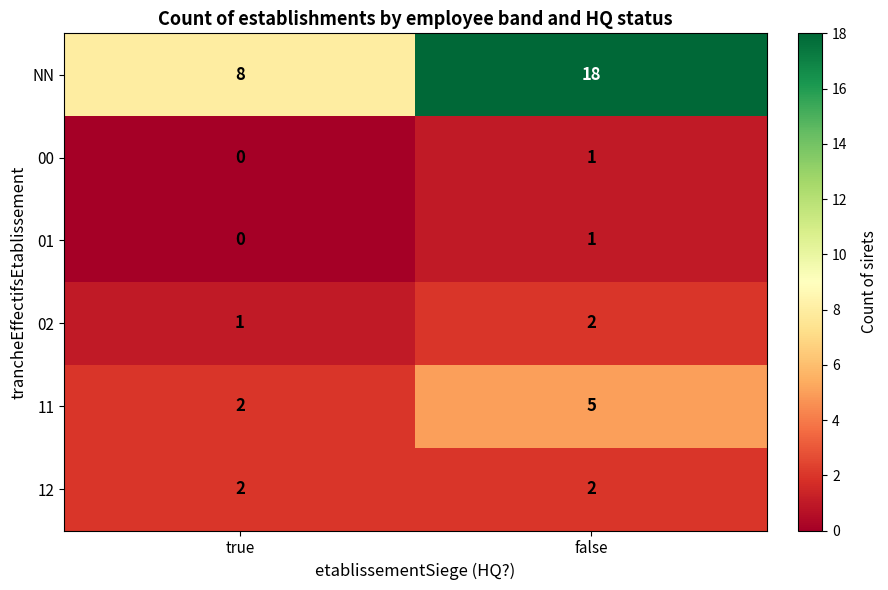

List the labels in order of 00 value, smallest first.

true, false